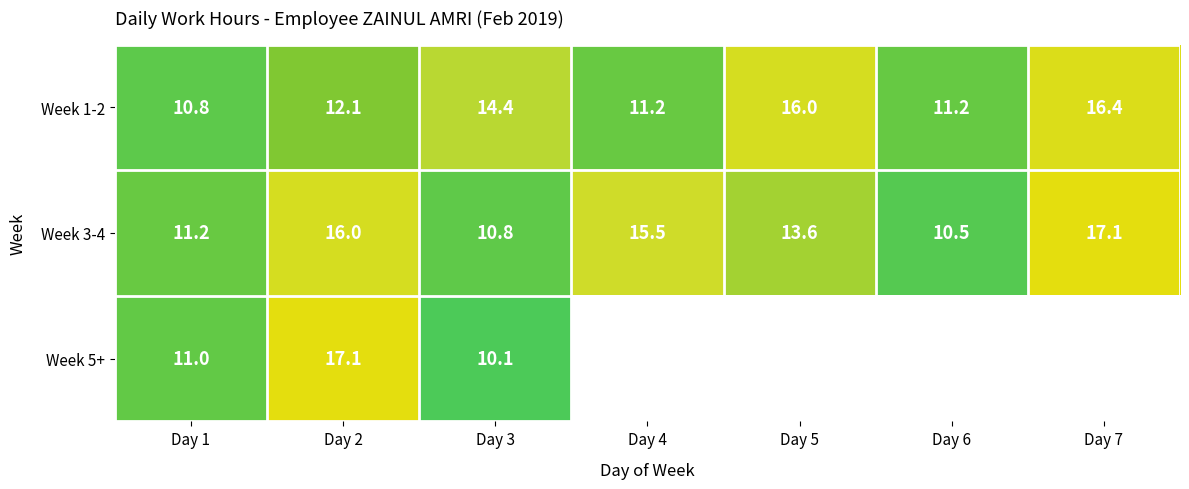

What is the total value across all series at Day 3?

35.3